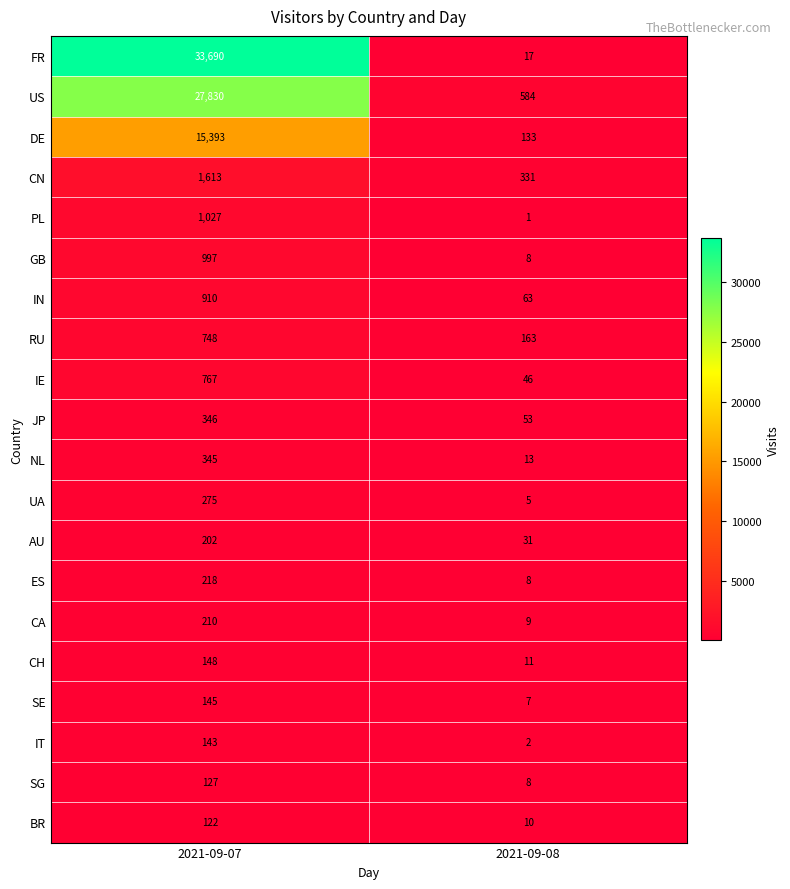

List the labels in order of CN value, largest first.

2021-09-07, 2021-09-08